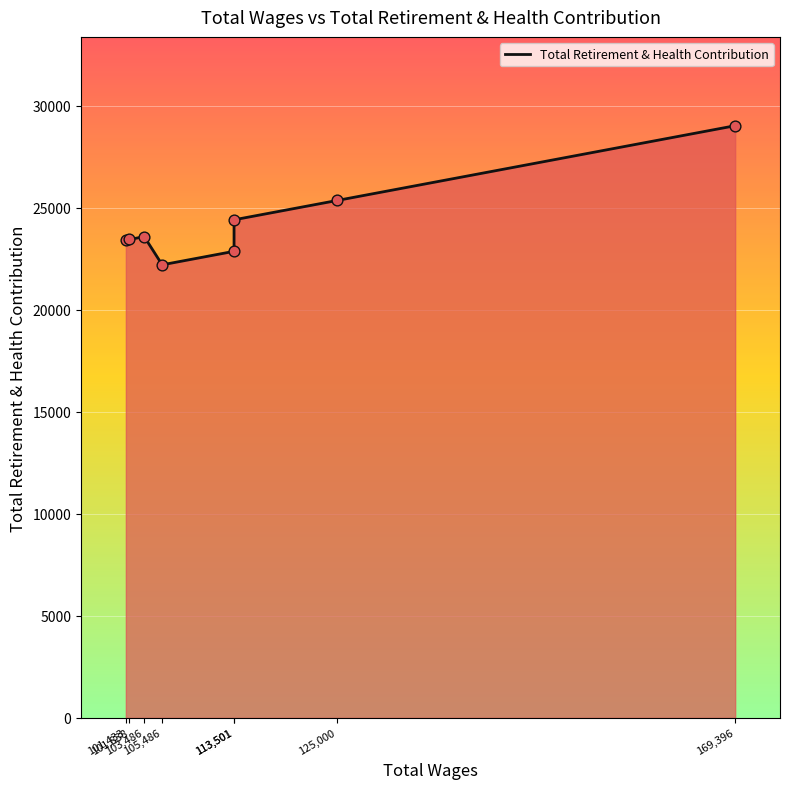

Which has a higher value, 113,501 or 101,433?

113,501